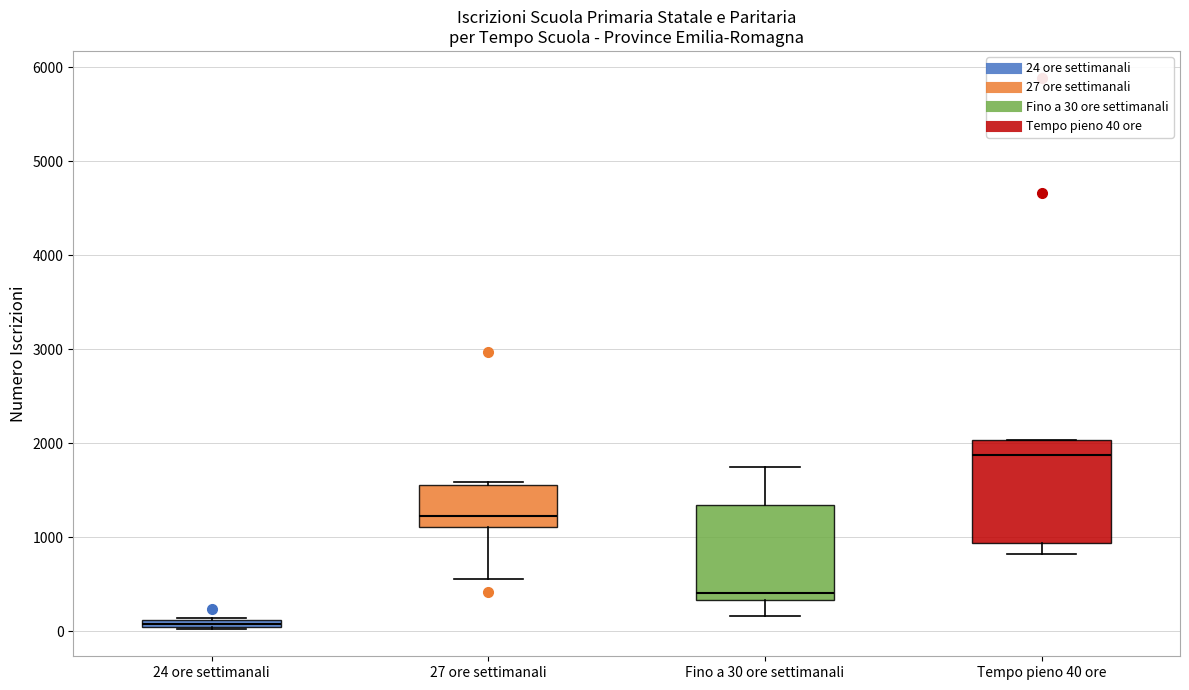

Which box has the lowest median line?

24 ore settimanali